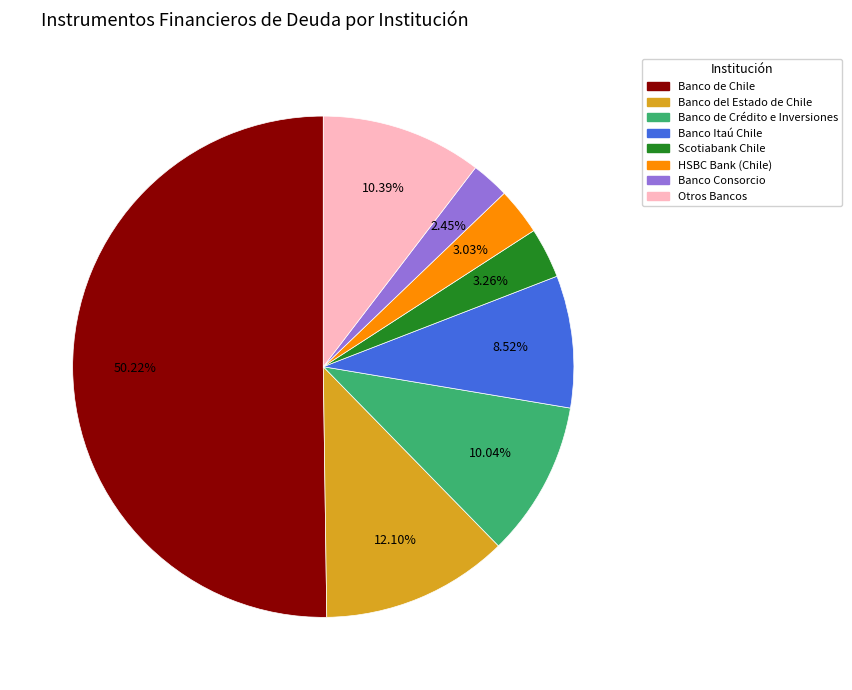

Combined, what portion of the pie is Banco del Estado de Chile and Banco de Crédito e Inversiones?

22.1%